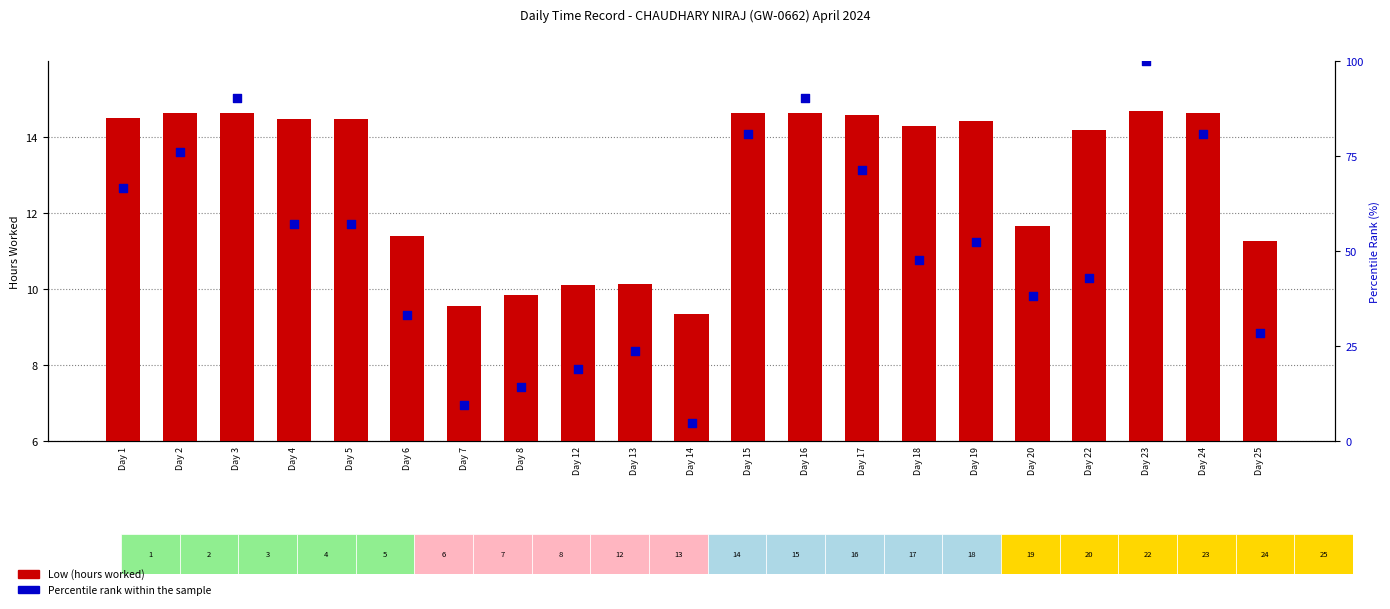

At which category is the sum across all series the highest?

Day 23